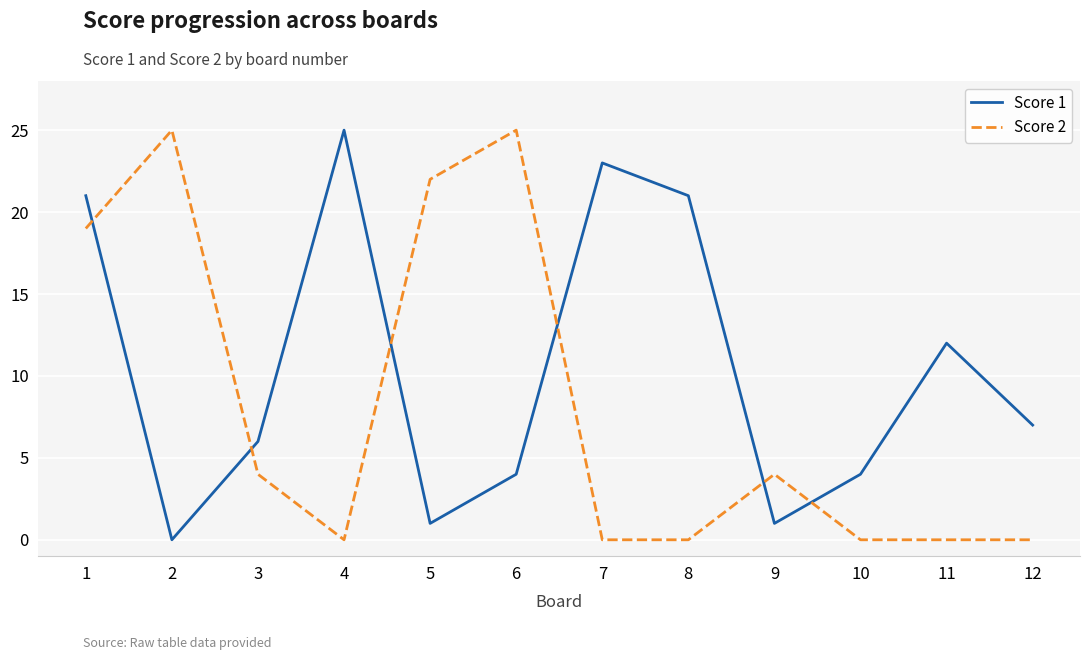

What is the difference between the maximum and minimum values in the Score 2 series?

25